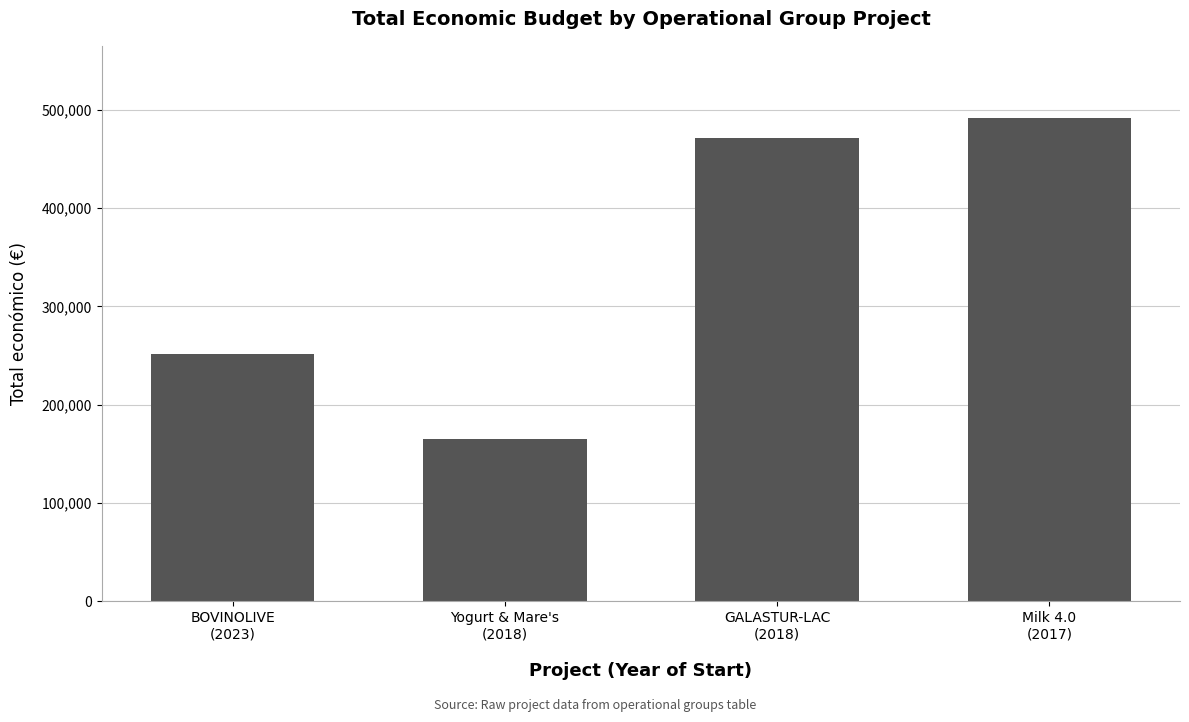

Is it true that the value at Yogurt & Mare's
(2018) is 70209?

False